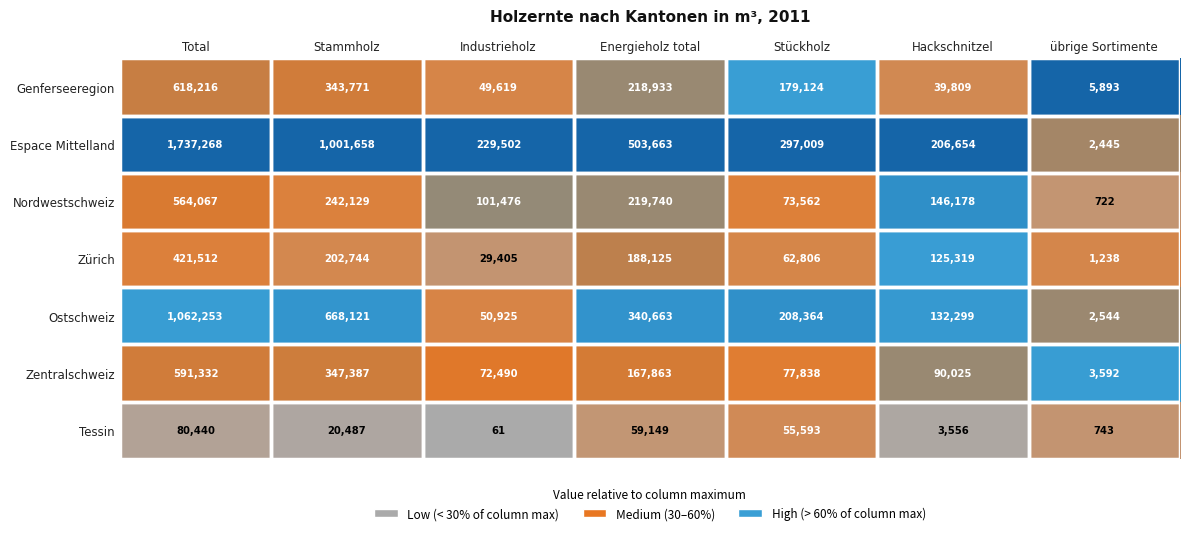

The Genferseeregion series shows 496829 at Stammholz. True or false?

False